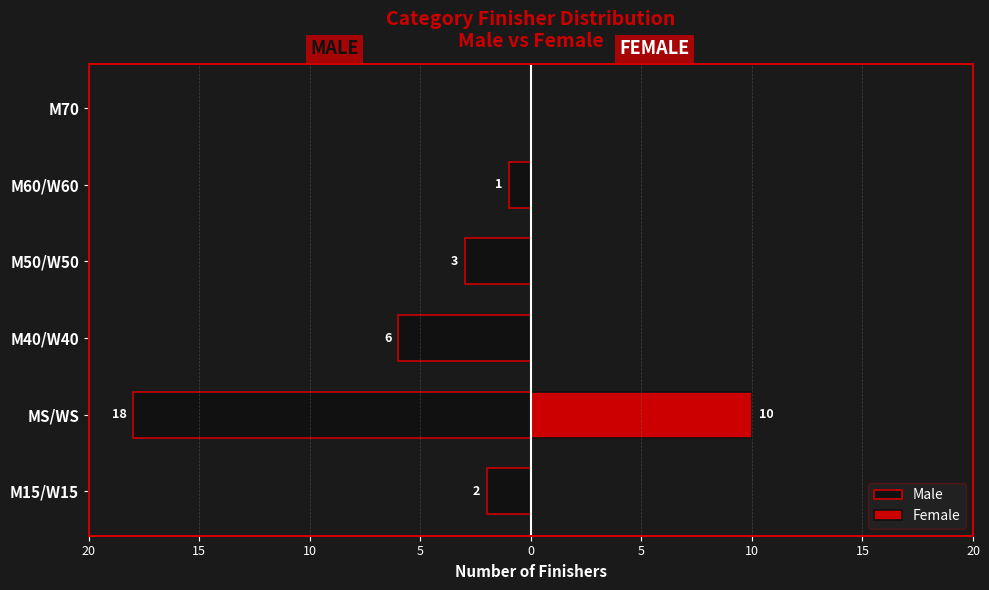

The value of Female at M50/W50 is 0. True or false?

True